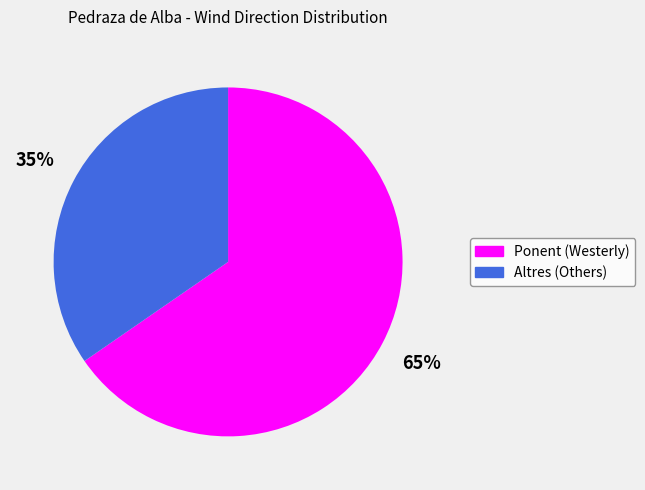

Does any single category account for the majority?

Yes